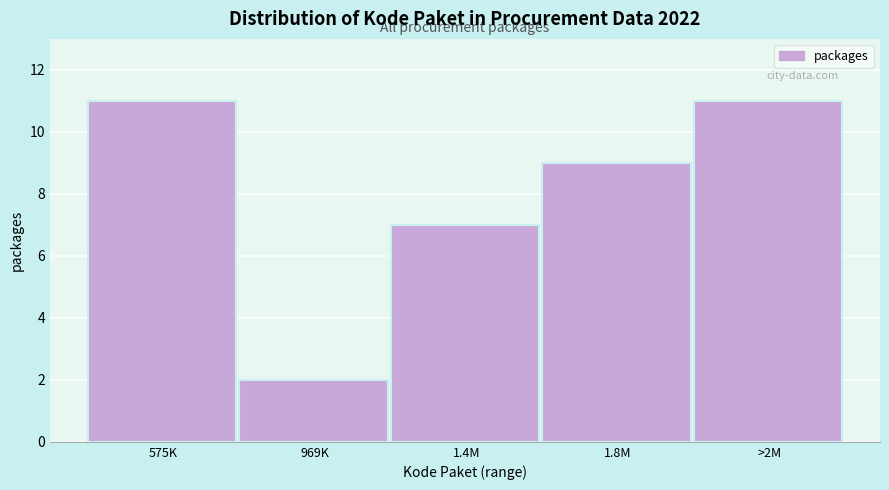

Reading left to right, list all the values displayed in this chart.

575K=11	969K=2	1.4M=7	1.8M=9	>2M=11